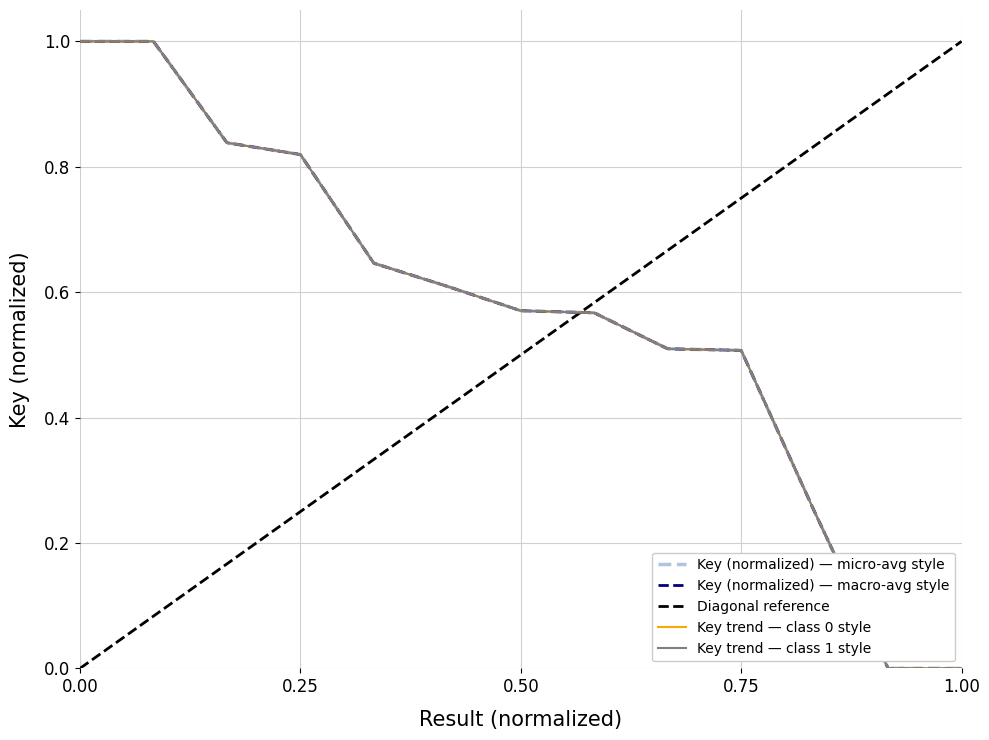

List the labels in order of value, largest first.

1, 2, 3, 4, 5, 6, 7, 8, 9, 10, 11, 12, 13